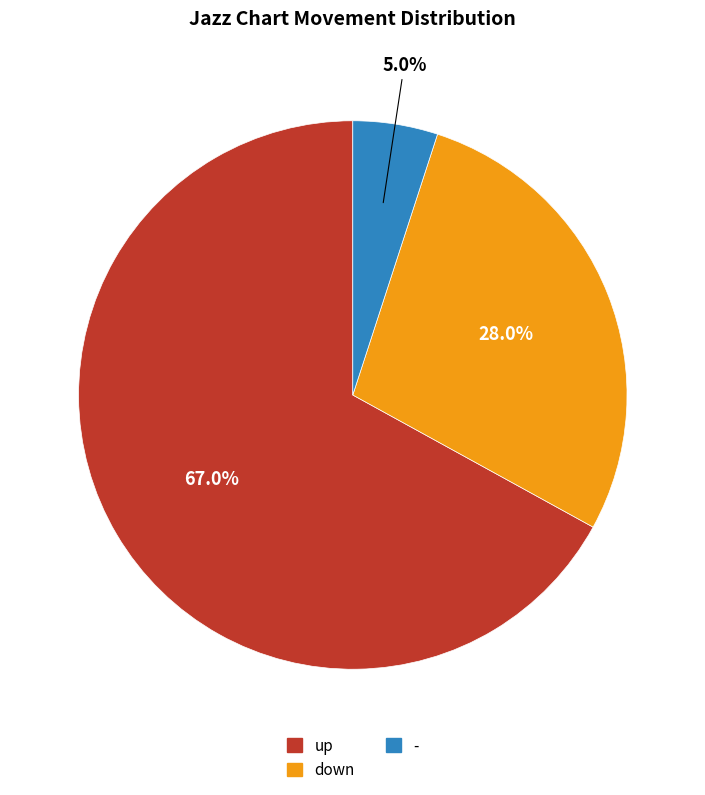

What percentage is the up slice, to the nearest percent?

67%